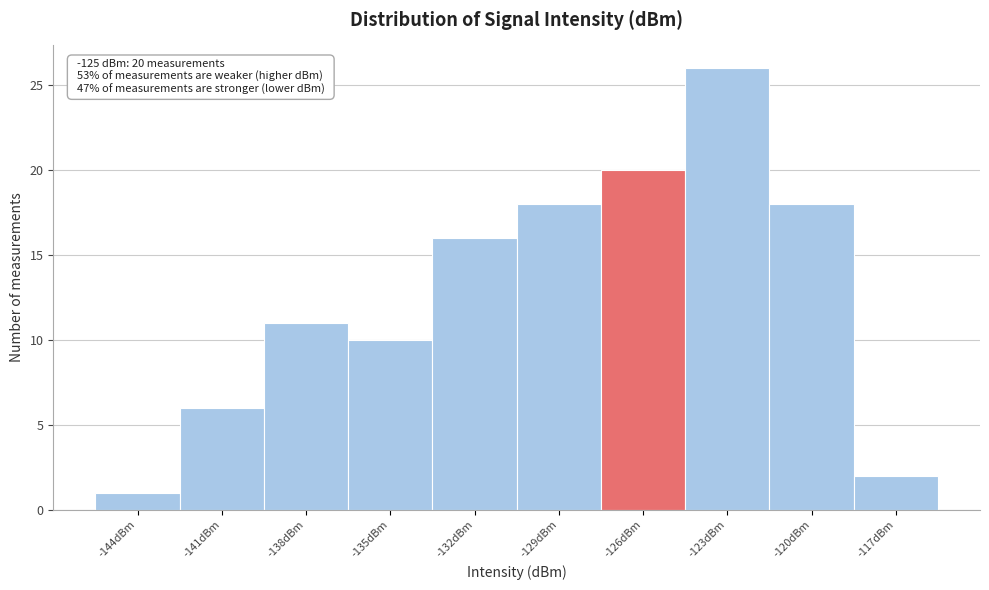

Reading left to right, extract all data points from this chart.

-144dBm=1	-141dBm=6	-138dBm=11	-135dBm=10	-132dBm=16	-129dBm=18	-126dBm=20	-123dBm=26	-120dBm=18	-117dBm=2